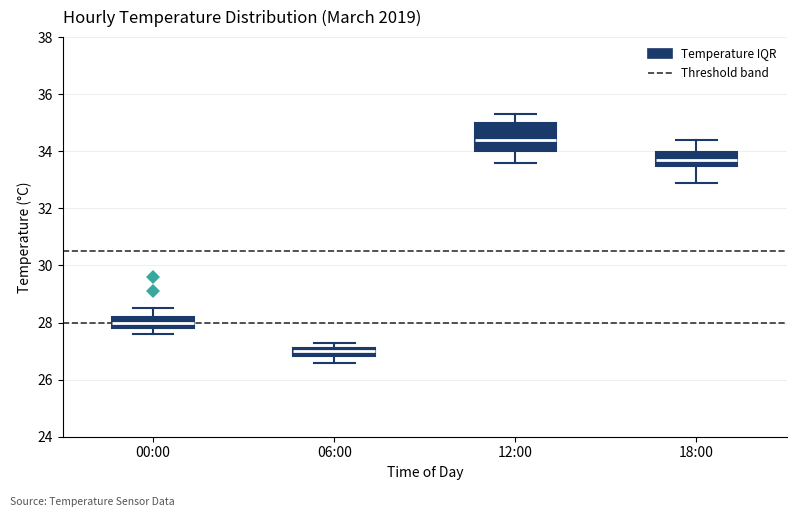

Comparing the boxes themselves (not the whiskers), which one is the tallest?

12:00